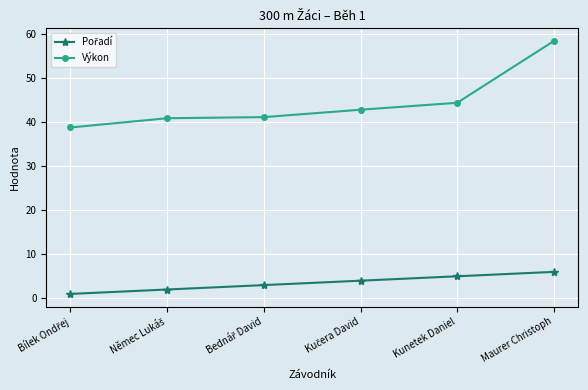

Where is Výkon nearest to the value 48?

Kunetek Daniel